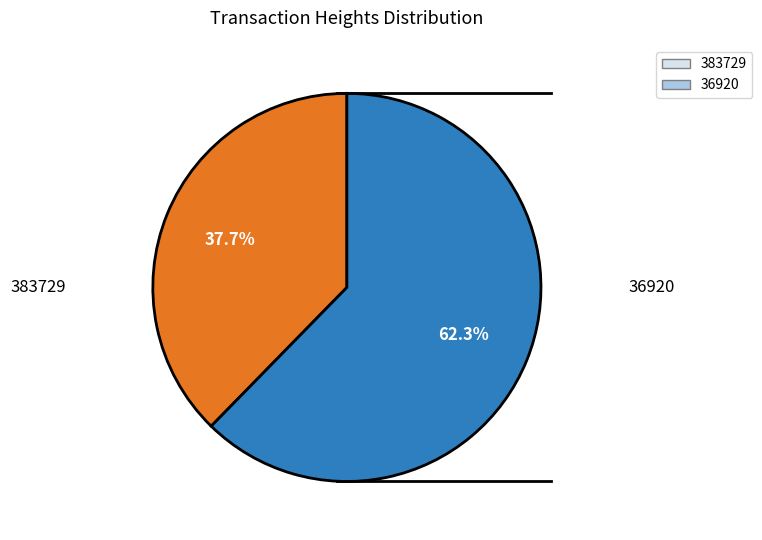

What is the largest slice in the pie chart?

36920